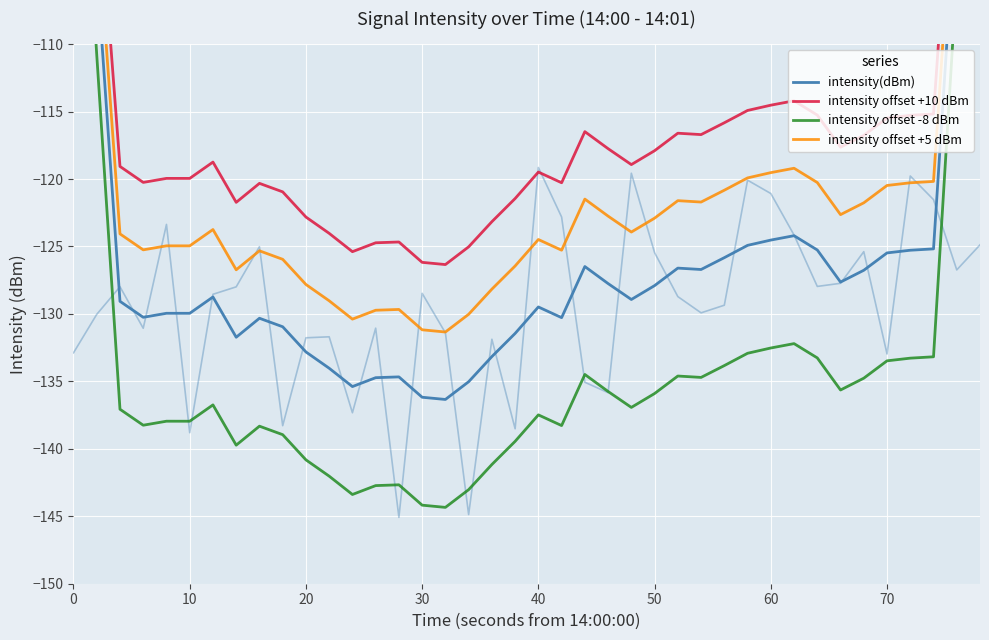

What is the value of the intensity(dBm) point at the 37th from the left?

-125.3